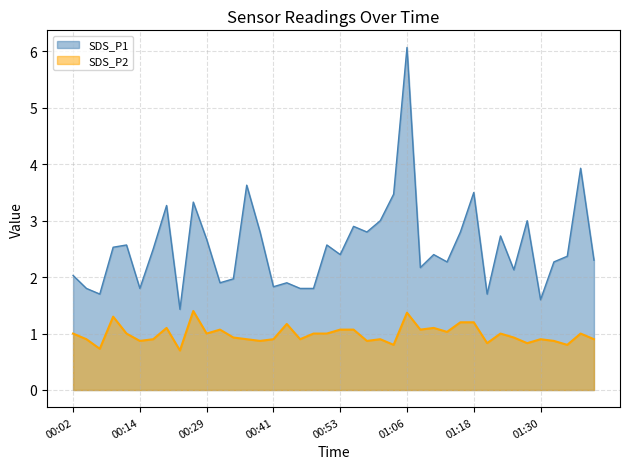

What value does the SDS_P2 series have at 01:03?

0.8